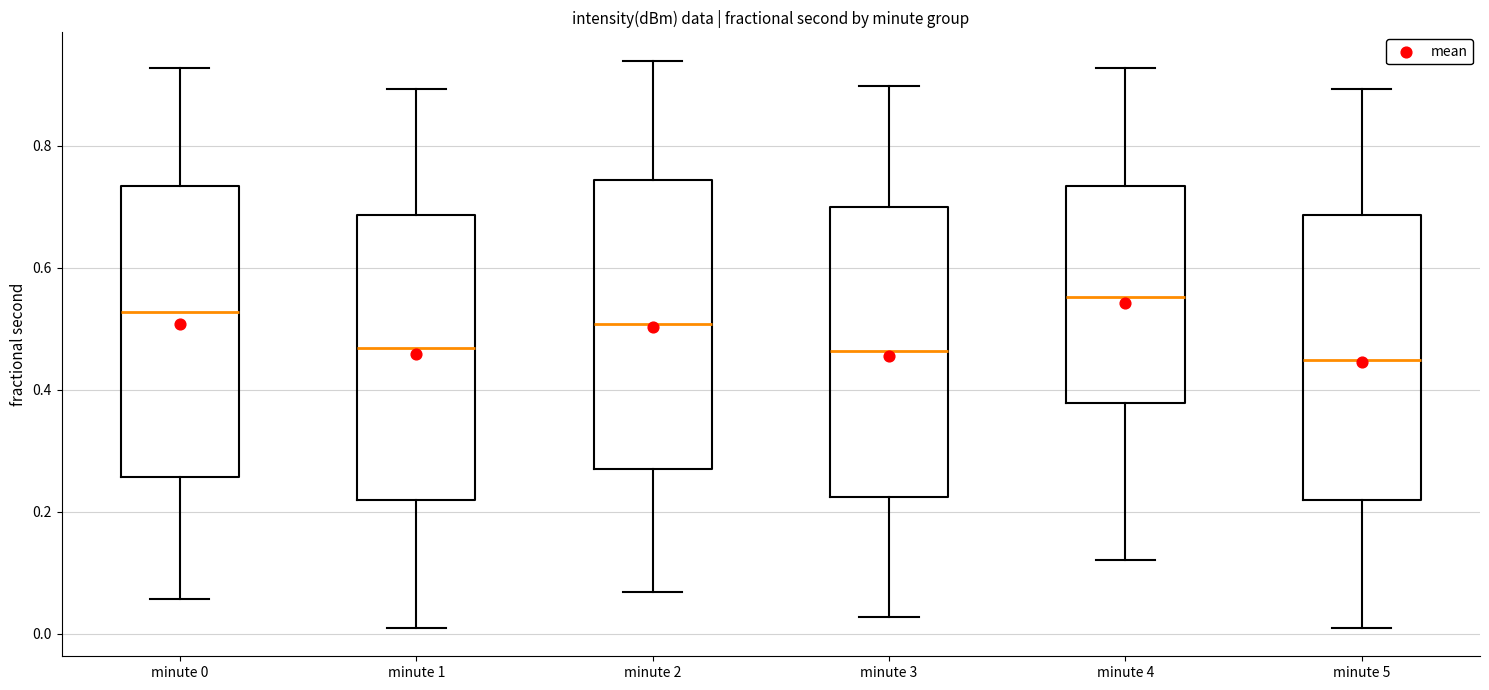

Where is the upper edge of the box for minute 4 on the y-axis? The values are not printed on the chart, so give them approximately, as read against the axis.

0.74